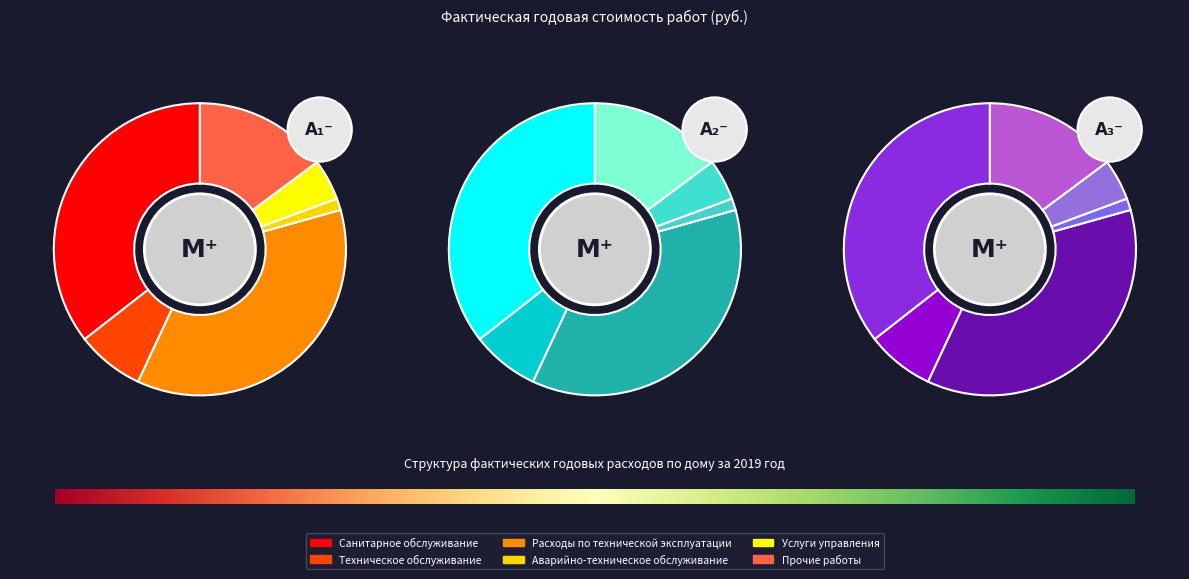

To the nearest percent, what is the difference between the Аварийно-техническое обслуживание and Прочие работы slice percentages?

14%